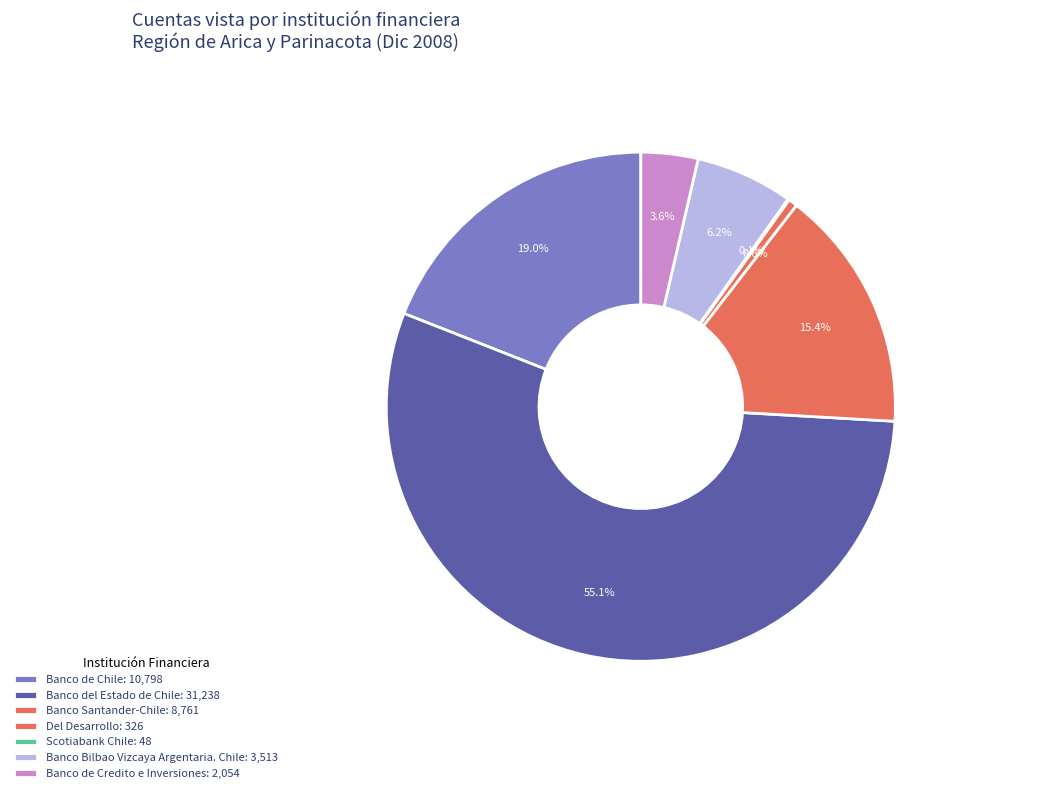

True or false: Del Desarrollo accounts for 15% of the total.

False